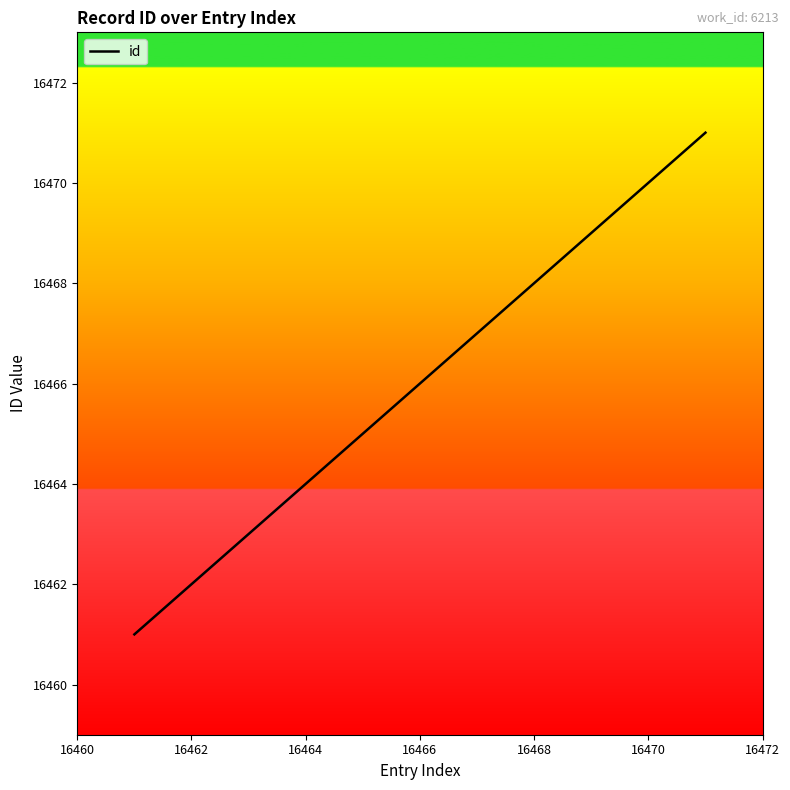

How many lines are shown in the chart?

1